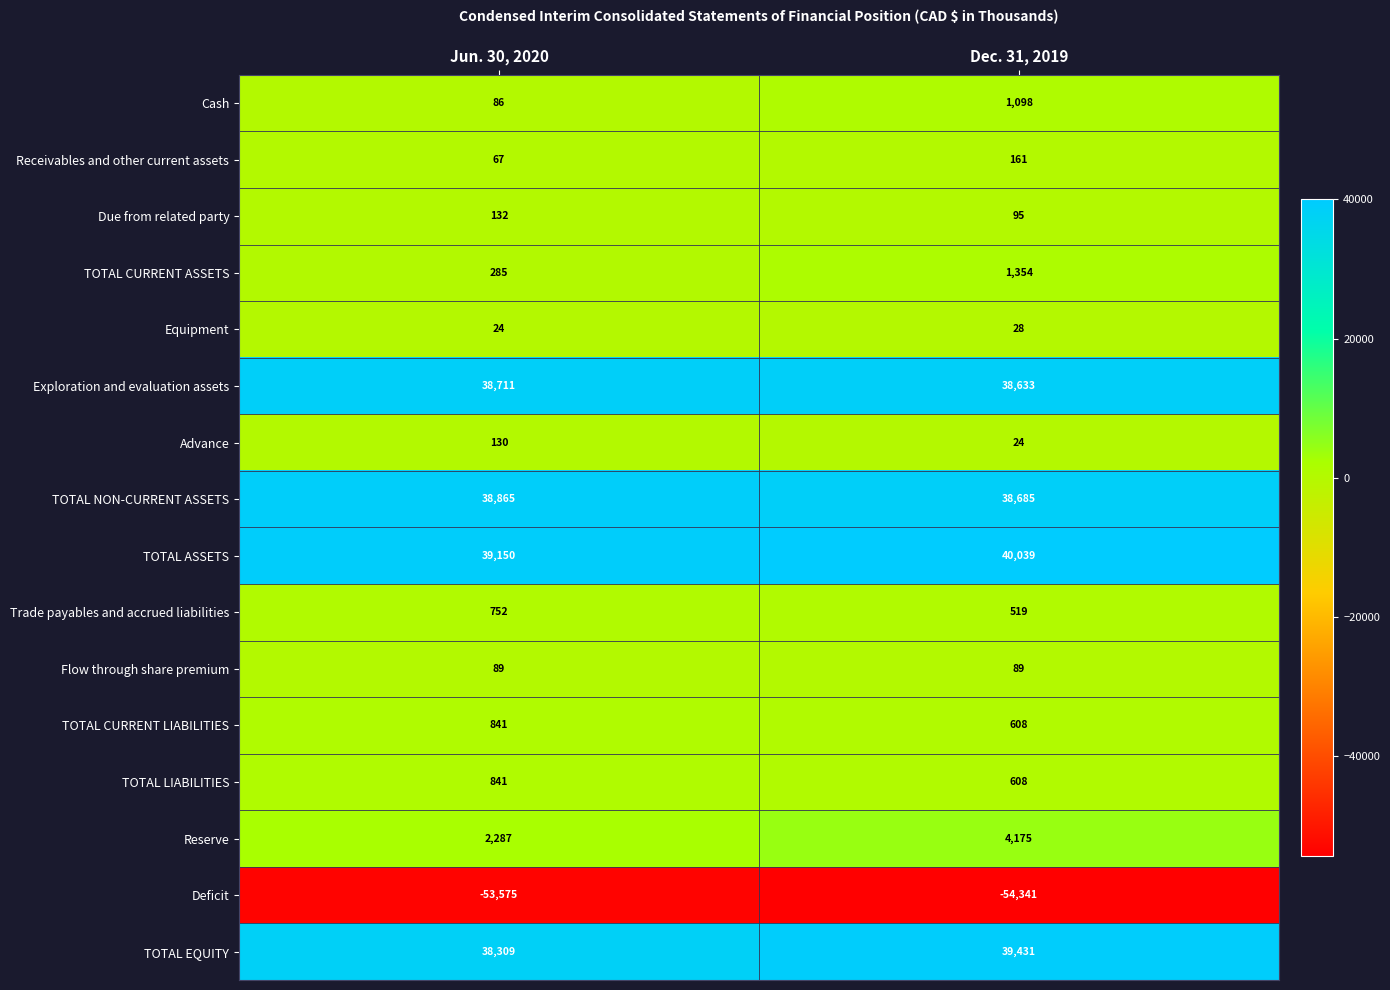

How many data points does each series have?

2